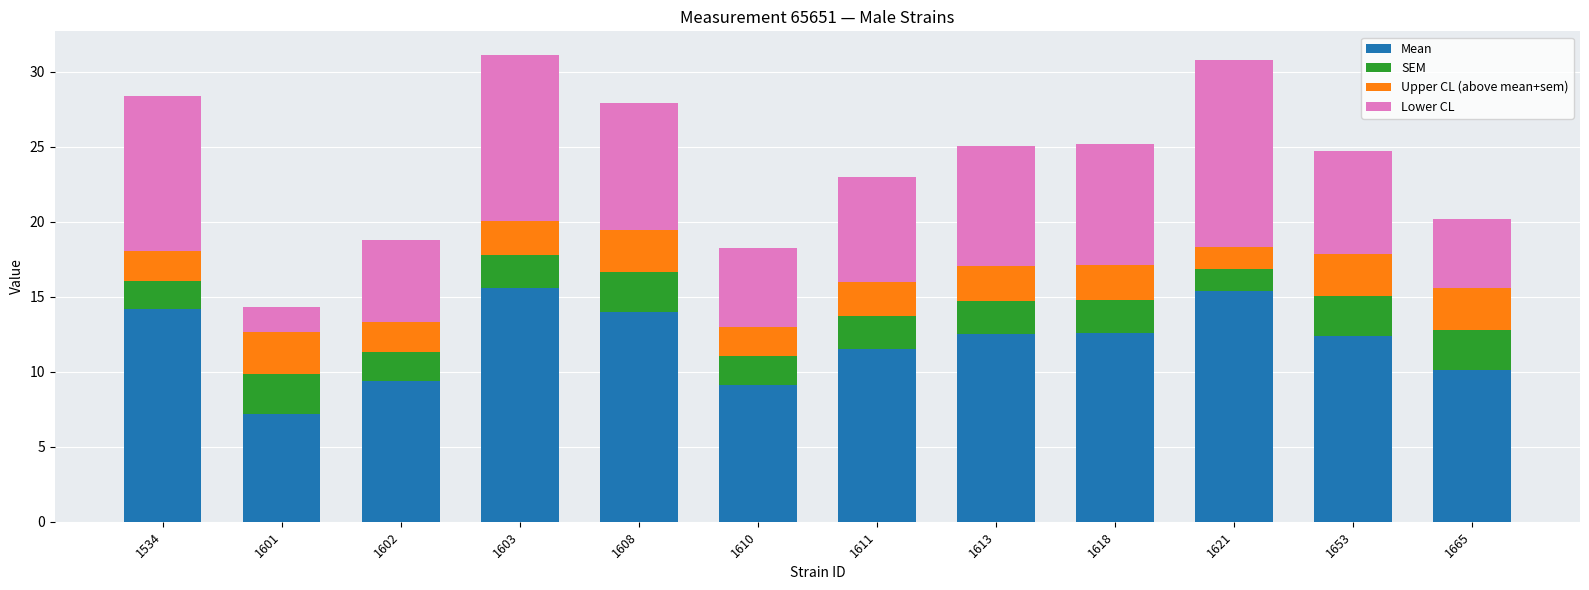

What is the total value across all series at 1611?

23.0